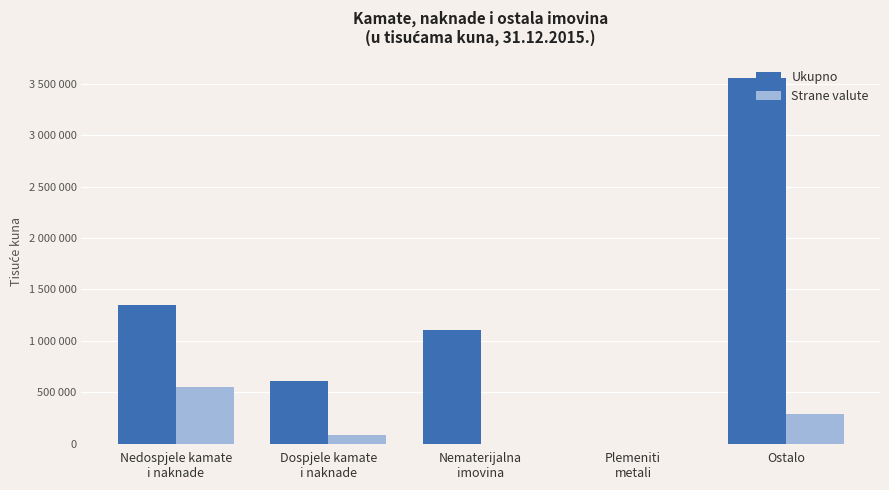

At which label is Strane valute closest to 273353?

Ostalo